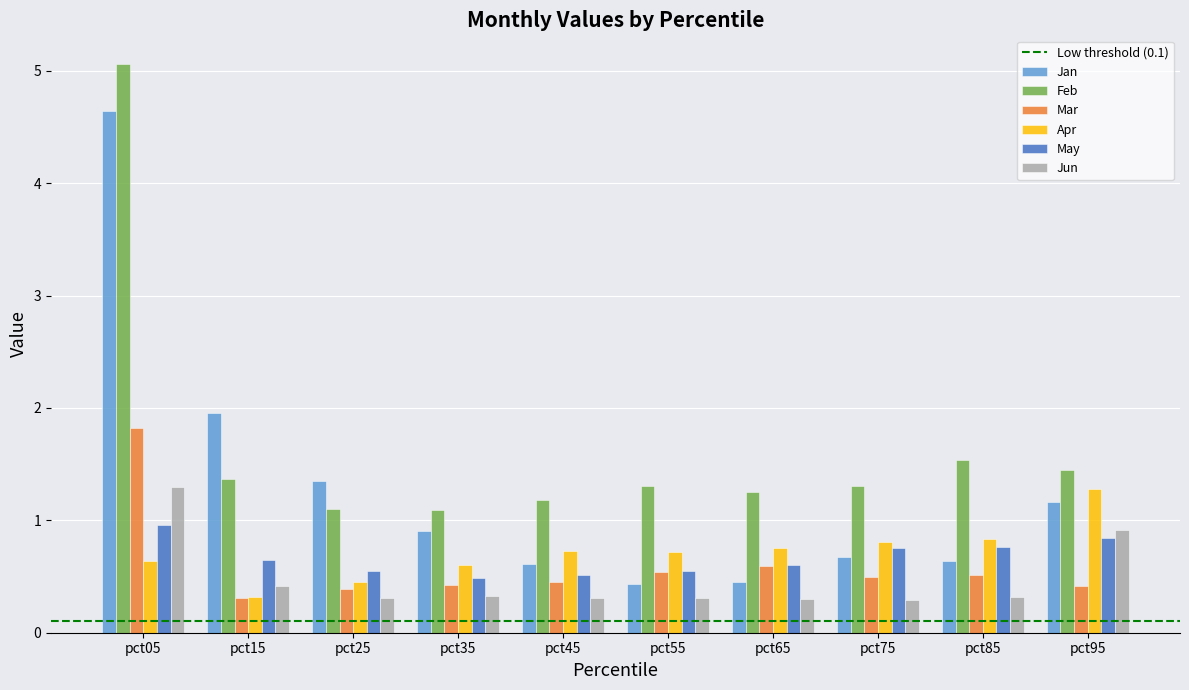

What is the difference between the second highest and second lowest values in the Jun series?

0.6